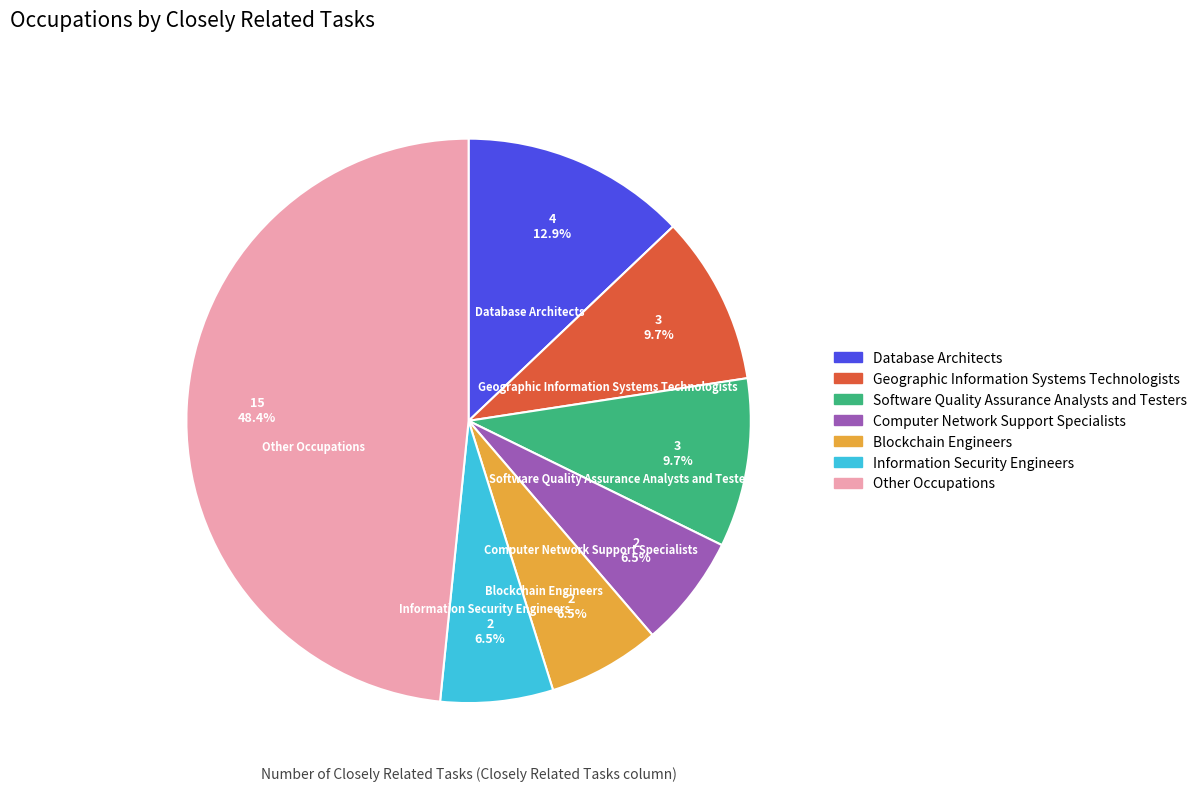

Is there any slice that represents more than half of the pie?

No